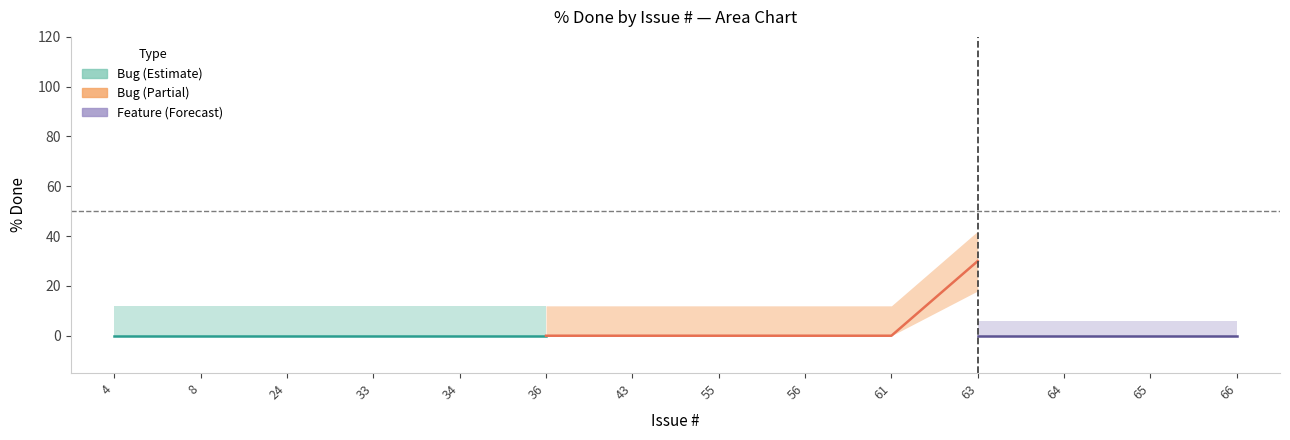

Which series has the widest spread of values?

Bug